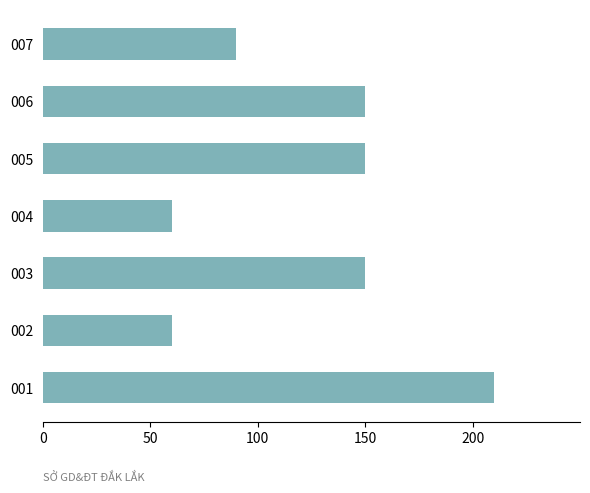

Is it true that the value at 006 is 70?

False